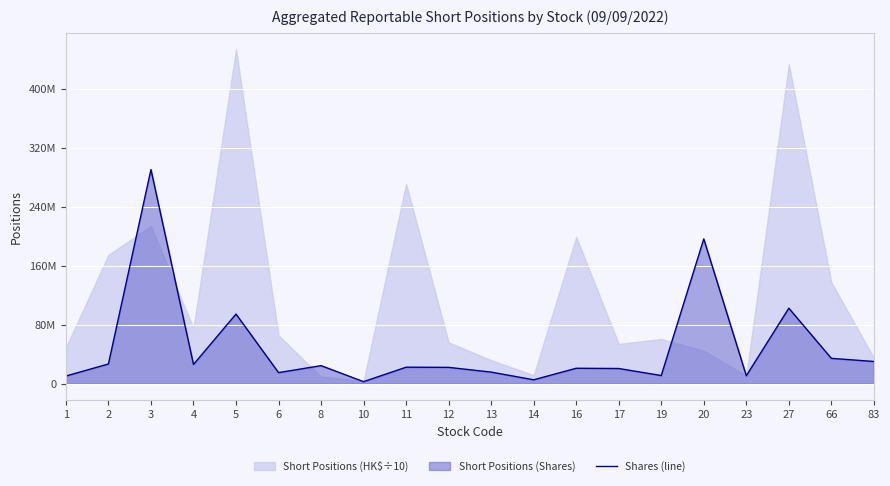

Count the number of categories in the chart.

20